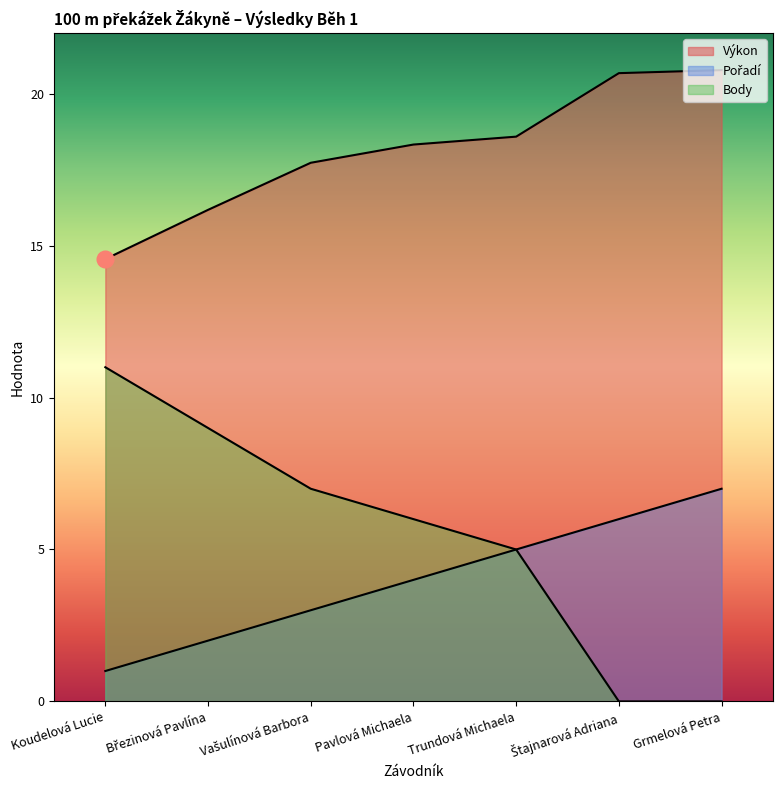

True or false: Pořadí and Body cross at least once.

False